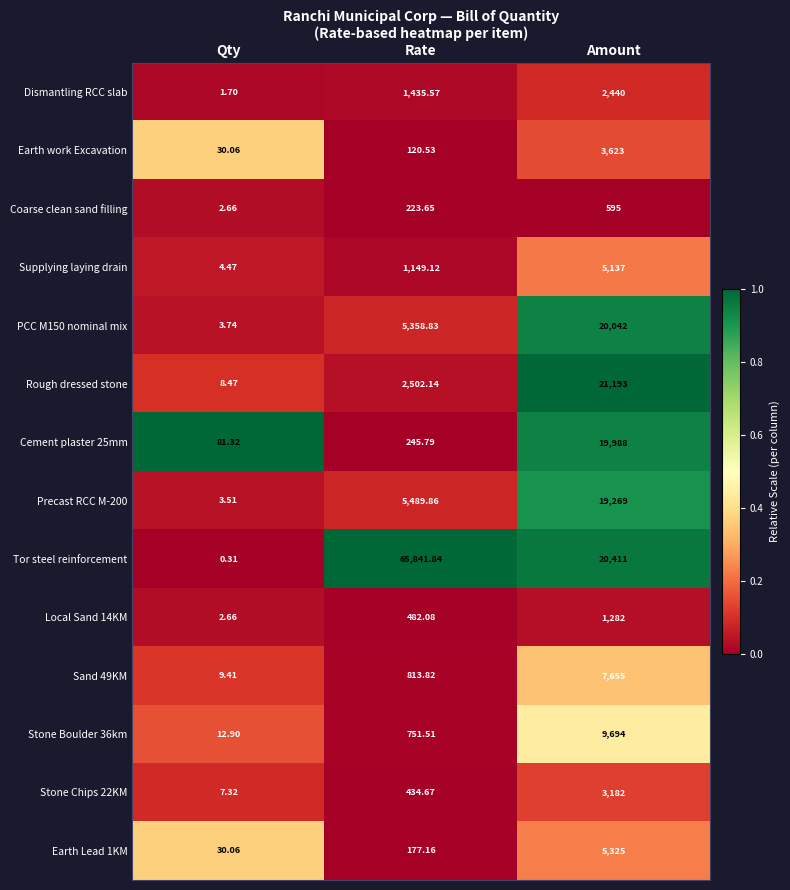

Rank the categories by Rough dressed stone value from lowest to highest.

Qty, Rate, Amount